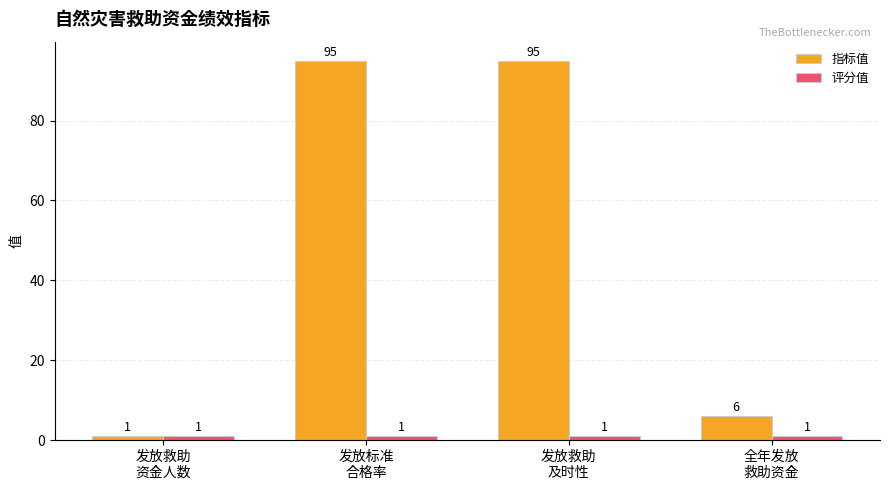

Is the value of 指标值 at 发放救助
及时性 greater than the value of 评分值 at 发放救助
及时性?

Yes